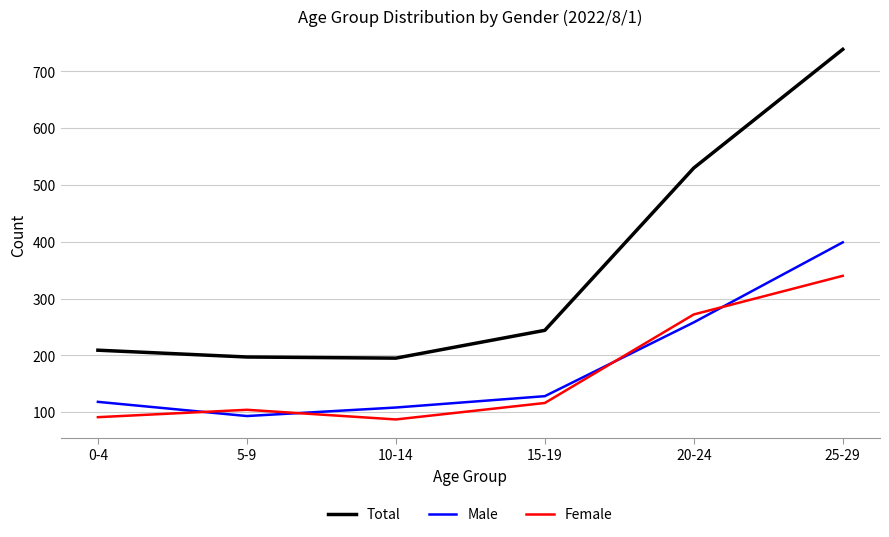

True or false: Female and Total cross at least once.

False